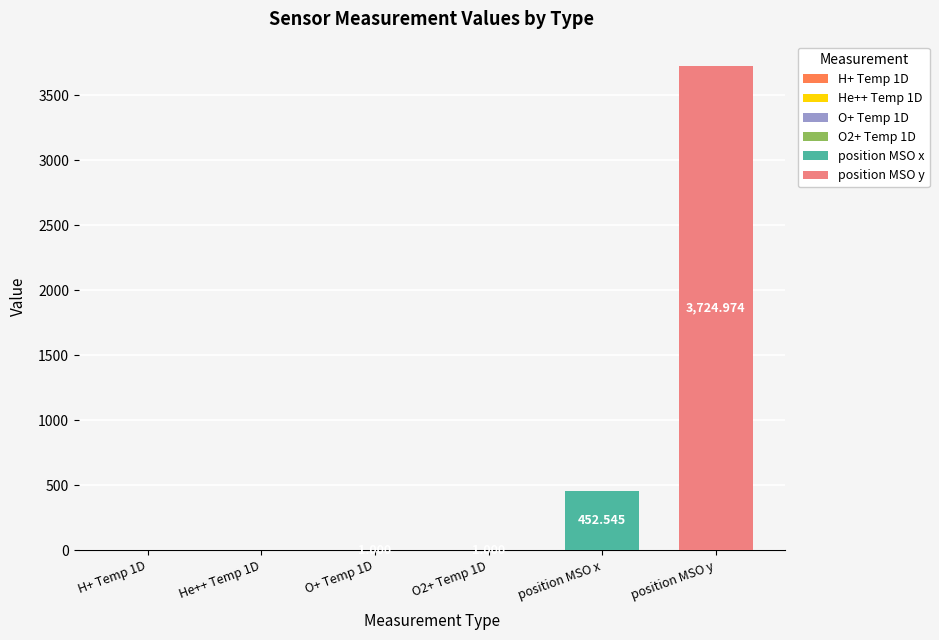

Is the value of H+ Temp 1D at He++ Temp 1D greater than the value of He++ Temp 1D at He++ Temp 1D?

No